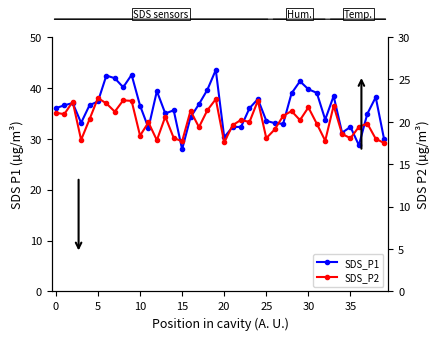

Count the number of categories in the chart.

40